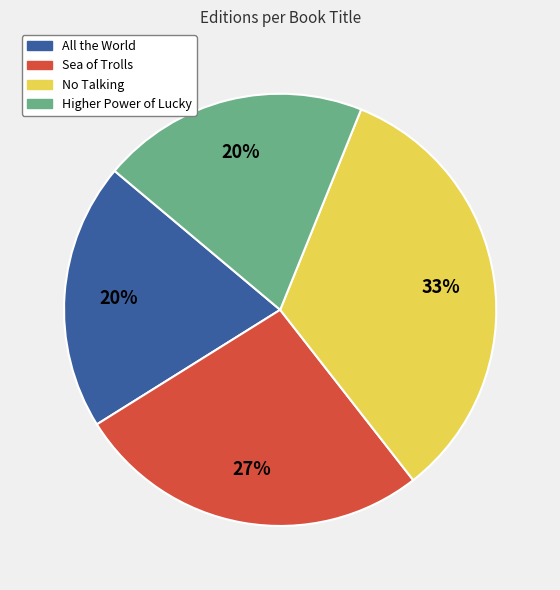

To the nearest percent, what is the combined percentage of Sea of Trolls and Higher Power of Lucky?

47%